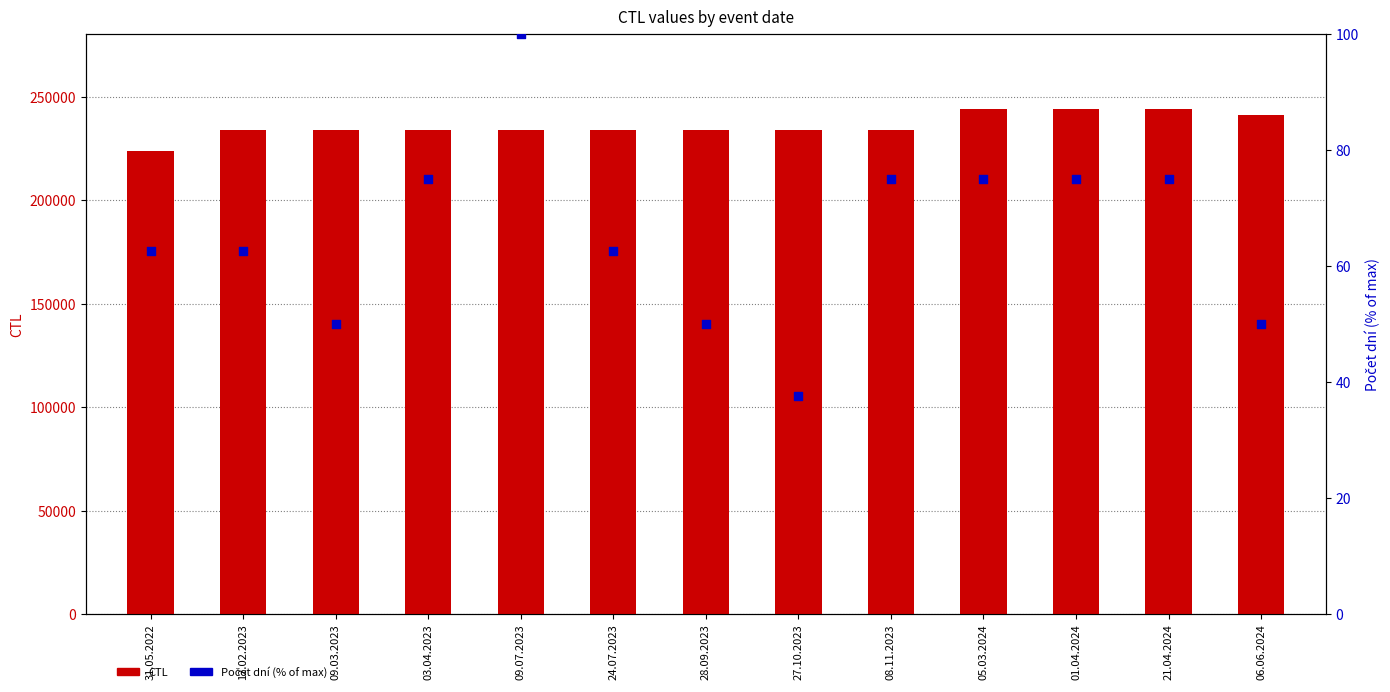

Which series has the largest total across all categories?

CTL